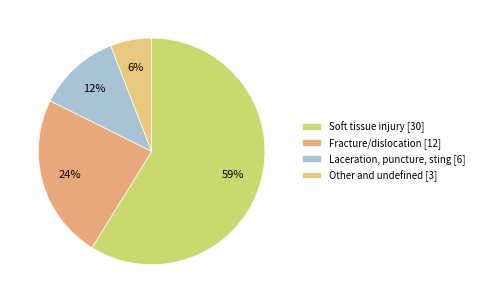

How many slices are in this pie chart?

4